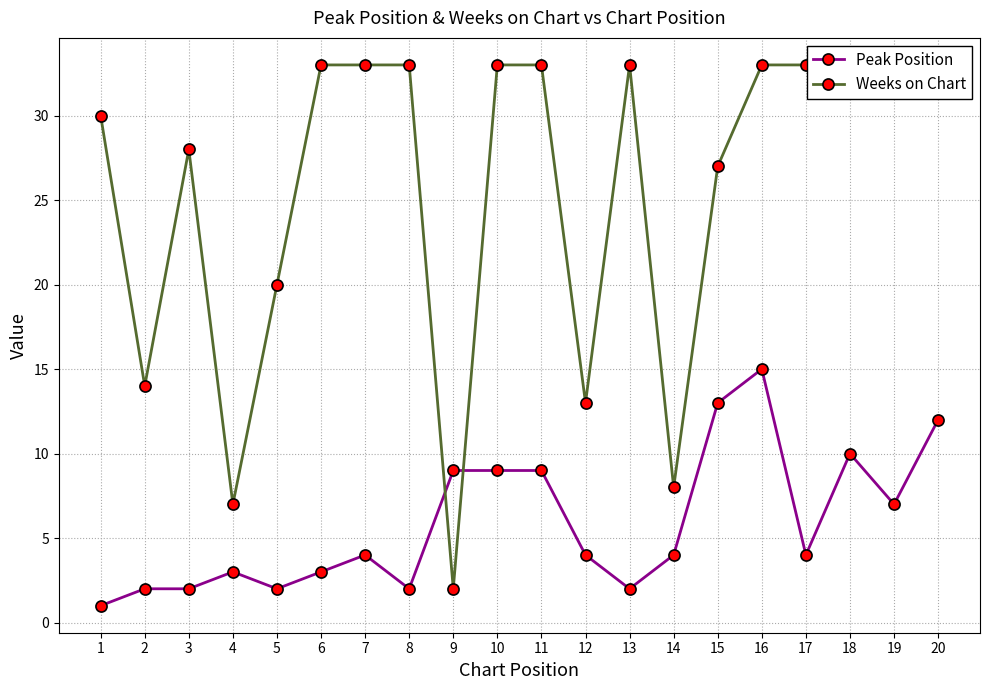

True or false: Peak Position has more than 2 points higher than both neighbors.

True